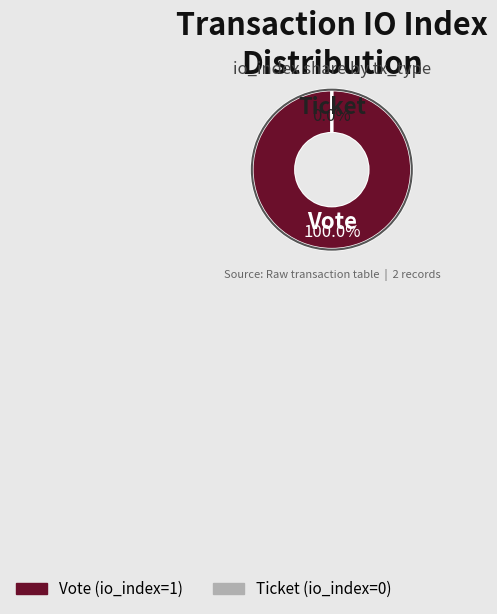

Is there any slice that represents more than half of the pie?

Yes